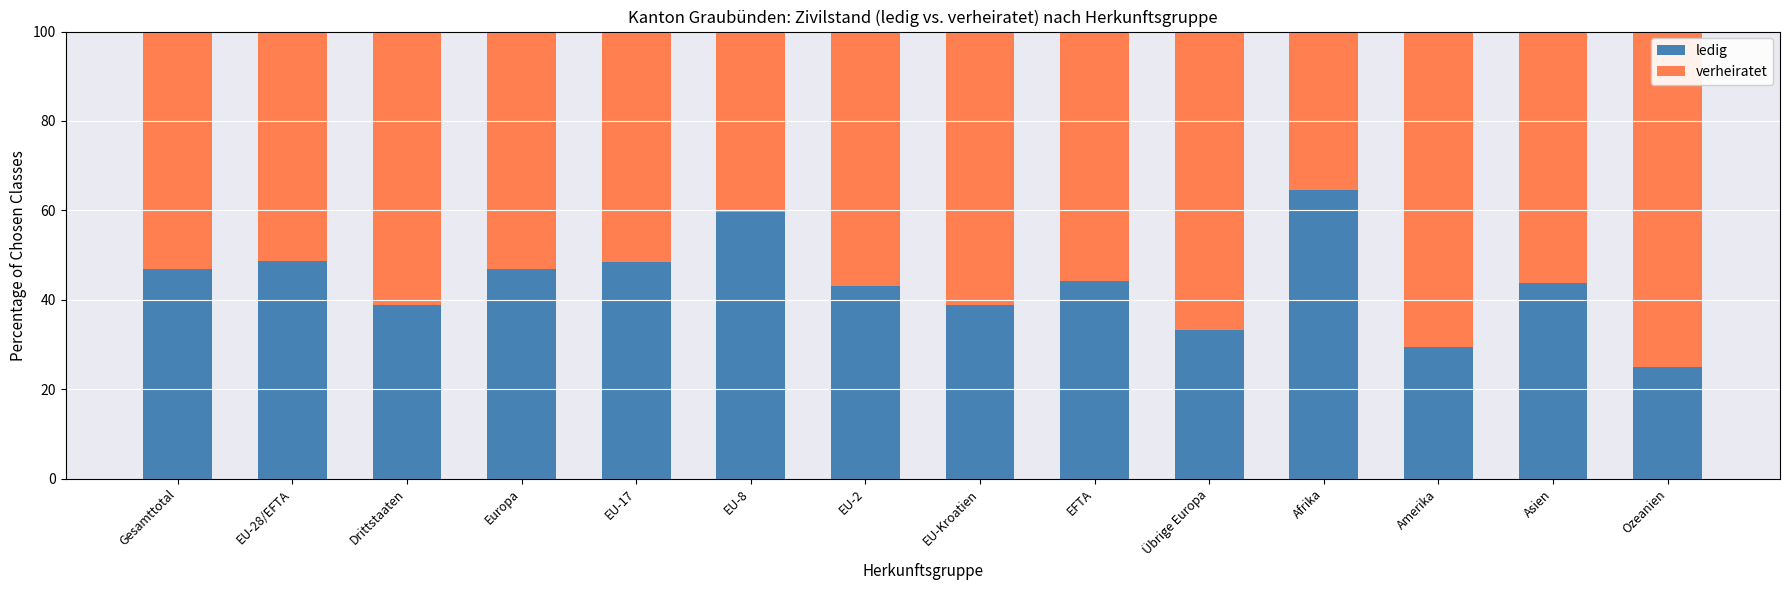

Is it true that ledig equals 43.1 at EU-2?

True